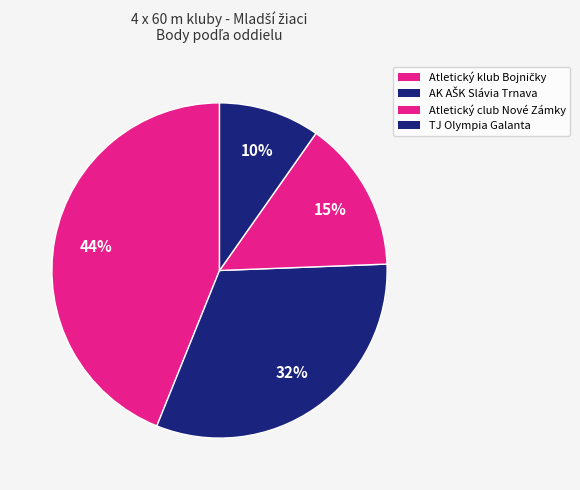

Is there a majority slice in this chart?

No